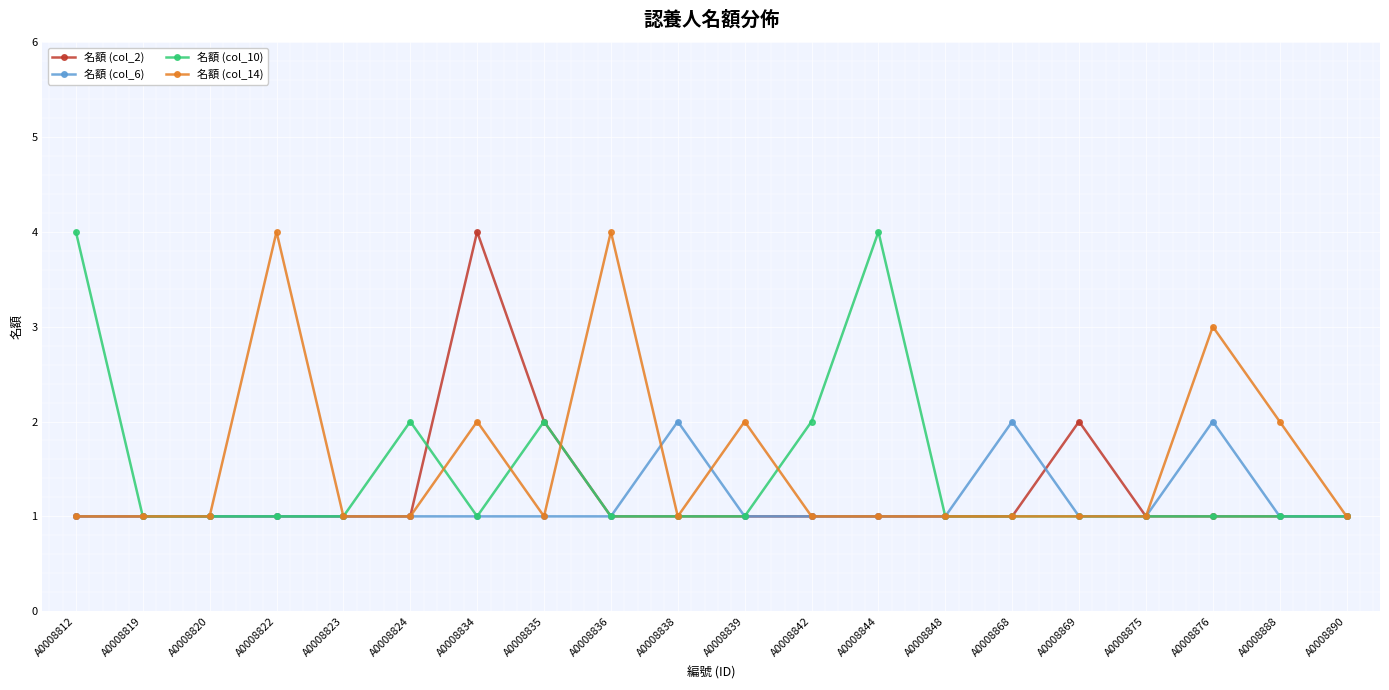

What is the sum of all 名額 (col_6) values?

23